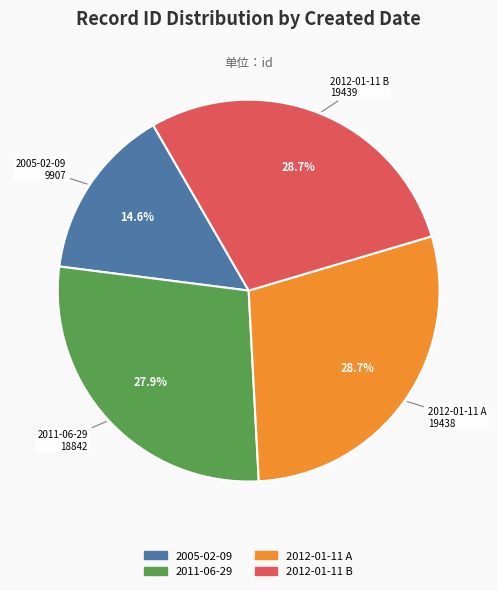

Between 2011-06-29 and 2005-02-09, which is larger?

2011-06-29